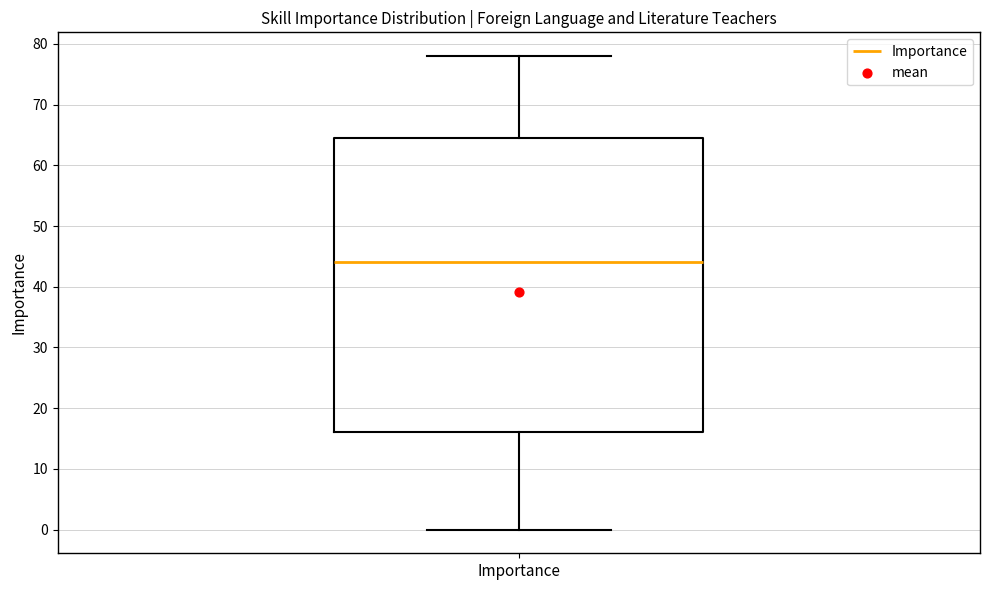

Read this box plot against the y-axis: the position of the median line, the range covered by the box, and the ends of both whiskers. The values are not printed on the chart, so give them approximately, as read against the axis.

median 44, box 16 to 65, whiskers 0 to 78